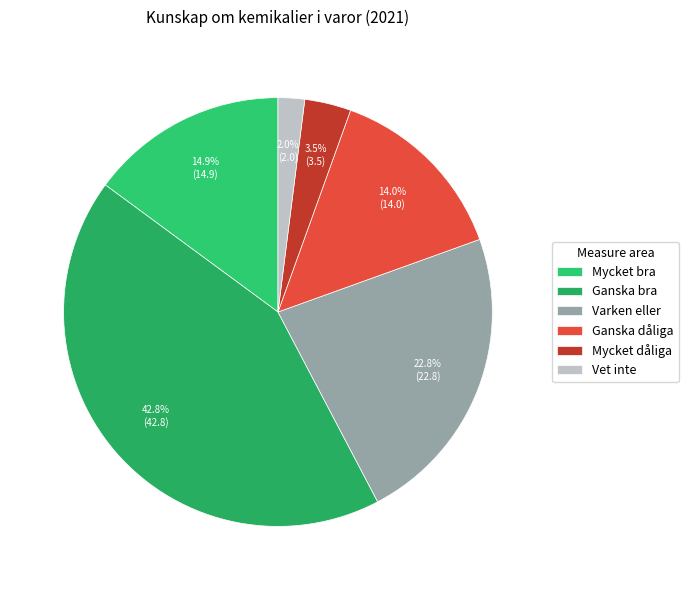

Is it true that Ganska dåliga is 2% of the pie?

False